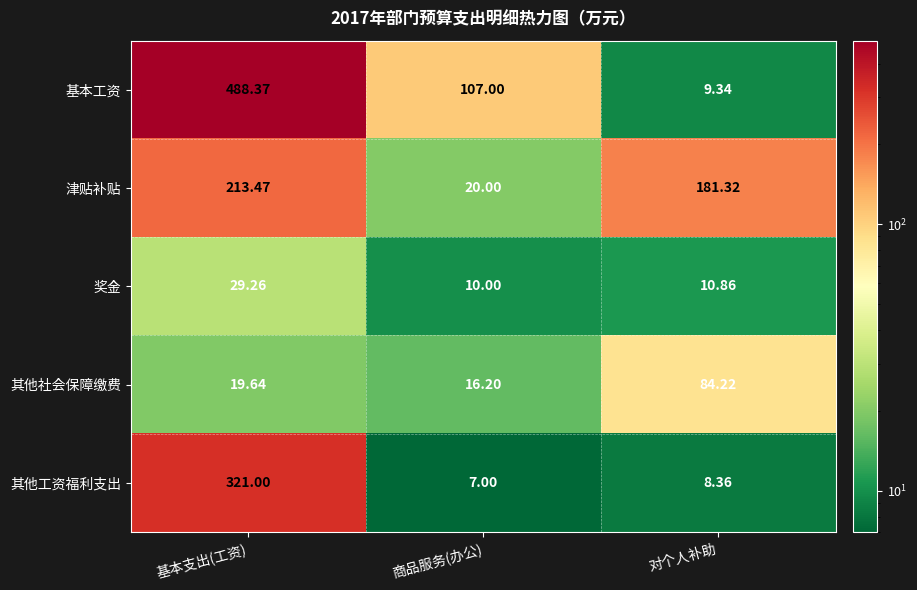

Which series has the largest total across all categories?

基本工资